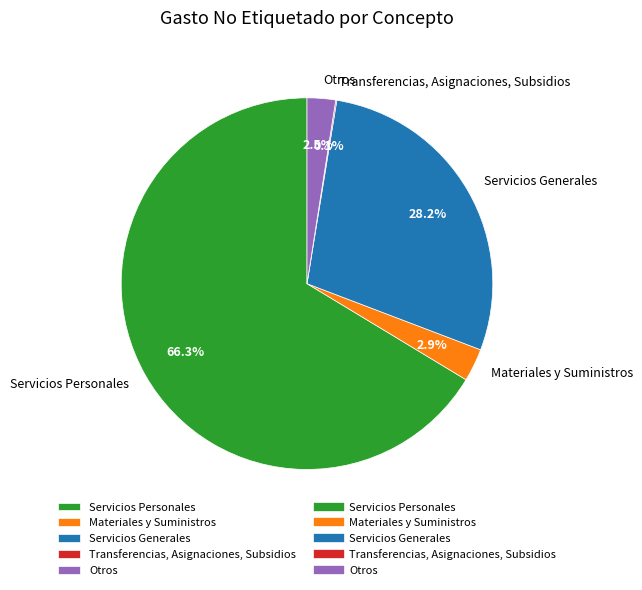

Which slice is the largest?

Servicios Personales